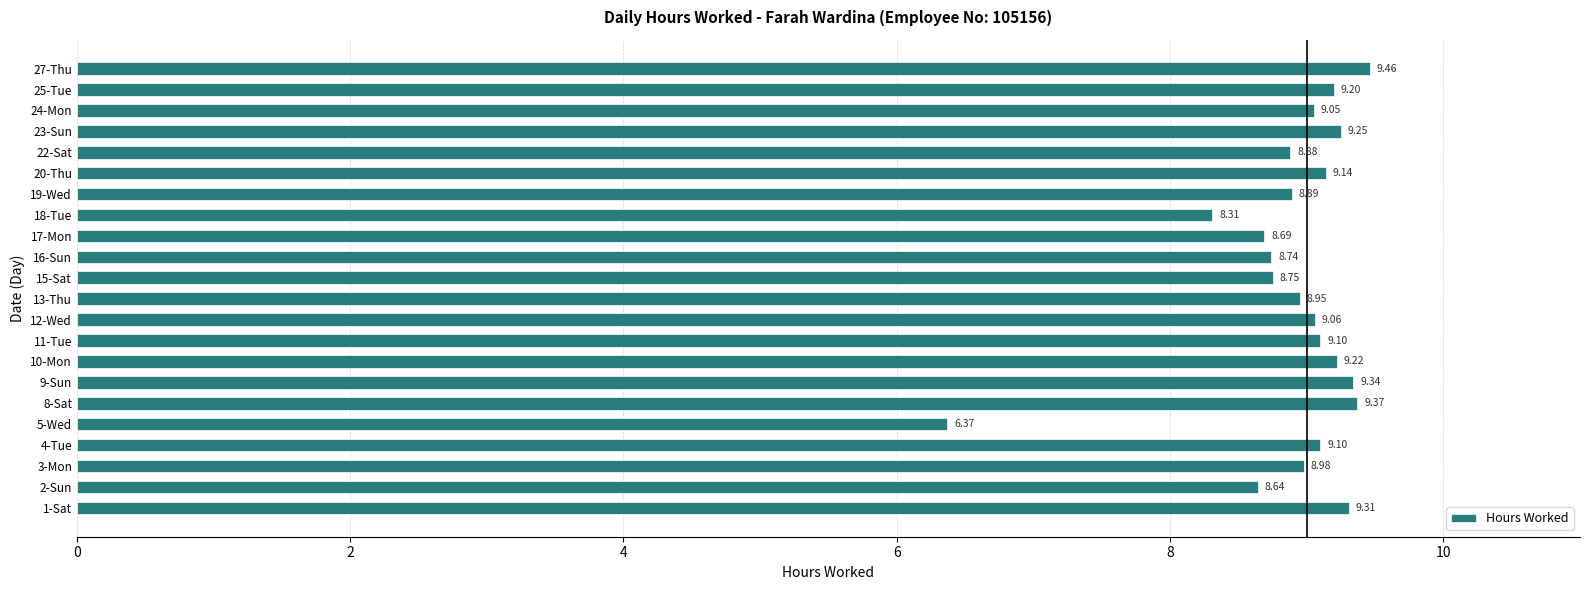

Approximately how many times larger is the value at 5-Wed compared to 9-Sun?

0.7